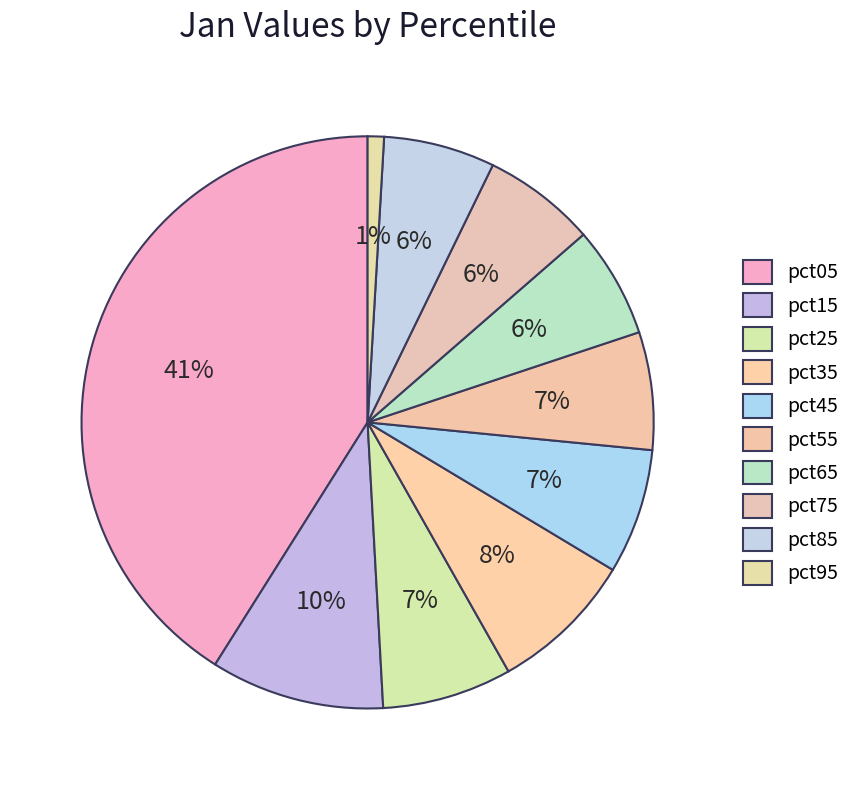

Between pct25 and pct45, which is larger?

pct25